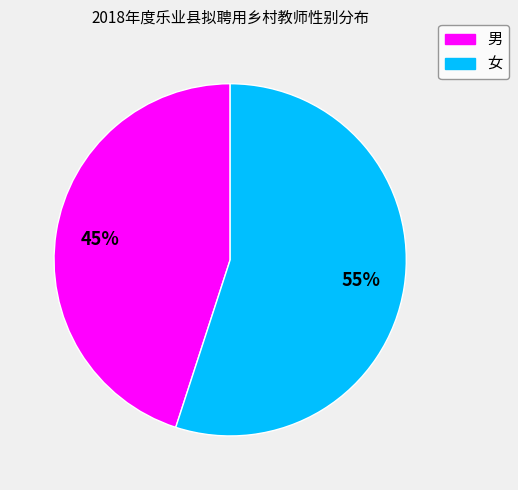

Rank the categories by value from lowest to highest.

男, 女